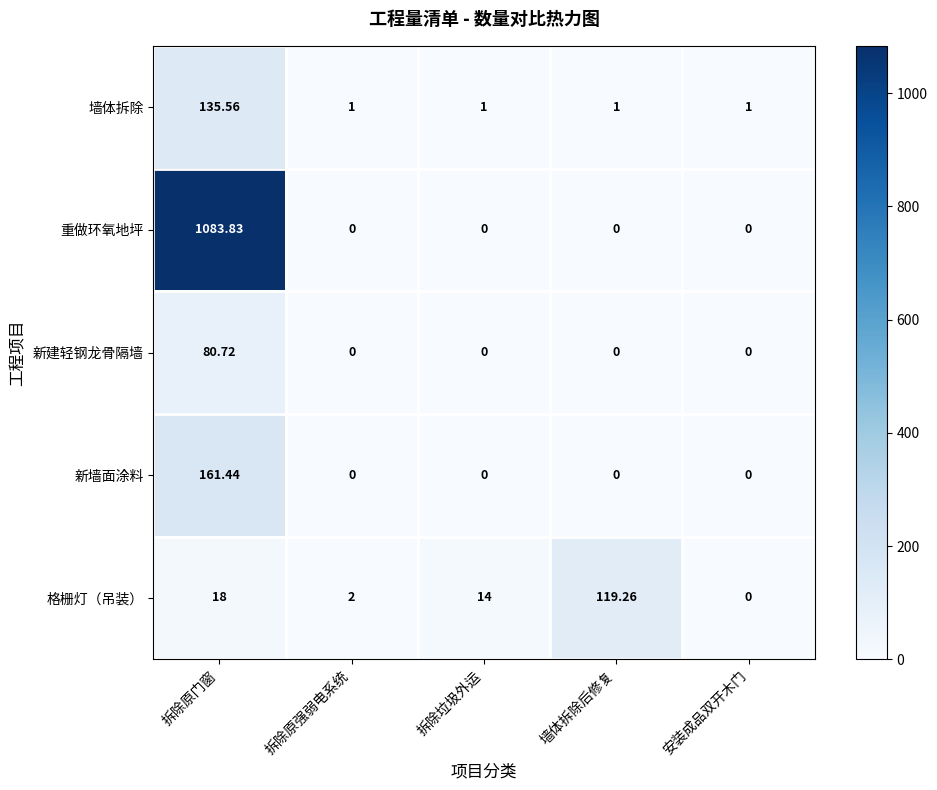

List the series in order of their peak value, lowest first.

新建轻钢龙骨隔墙, 格栅灯（吊装）, 墙体拆除, 新墙面涂料, 重做环氧地坪